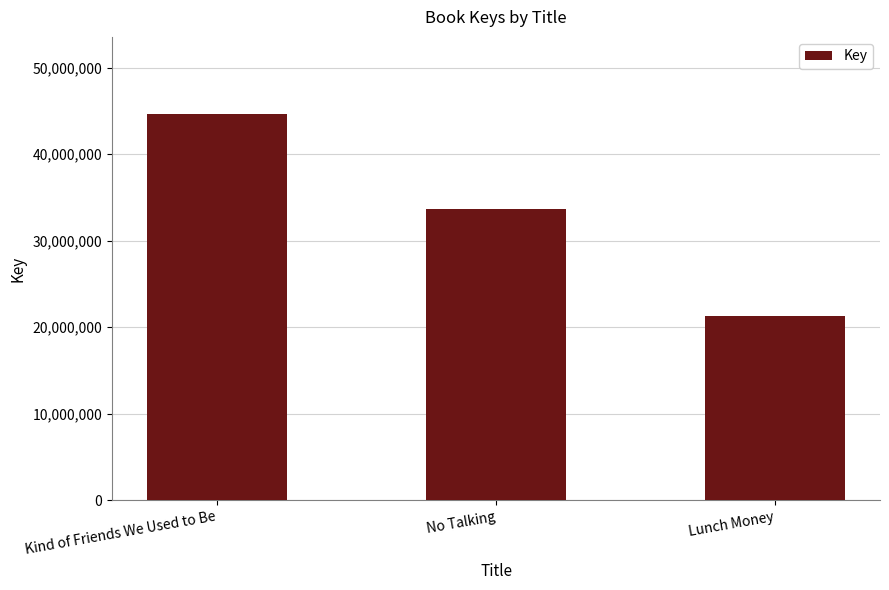

At which category does the chart reach its peak across all series?

Kind of Friends We Used to Be